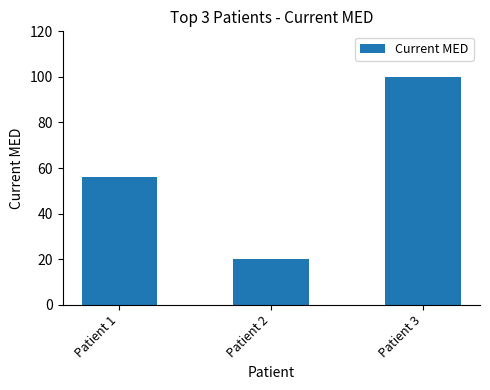

What is the sum of all values?

176